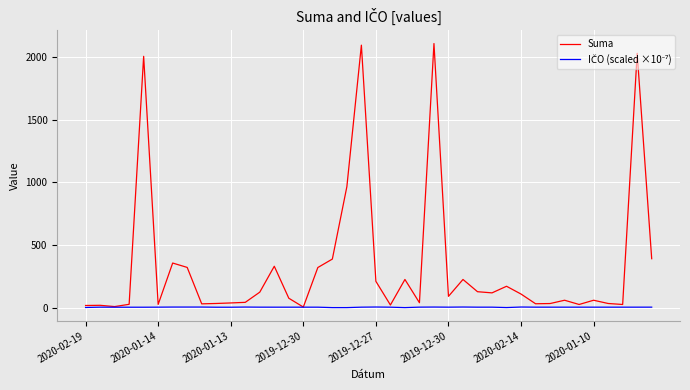

Which series has the largest total across all categories?

Suma